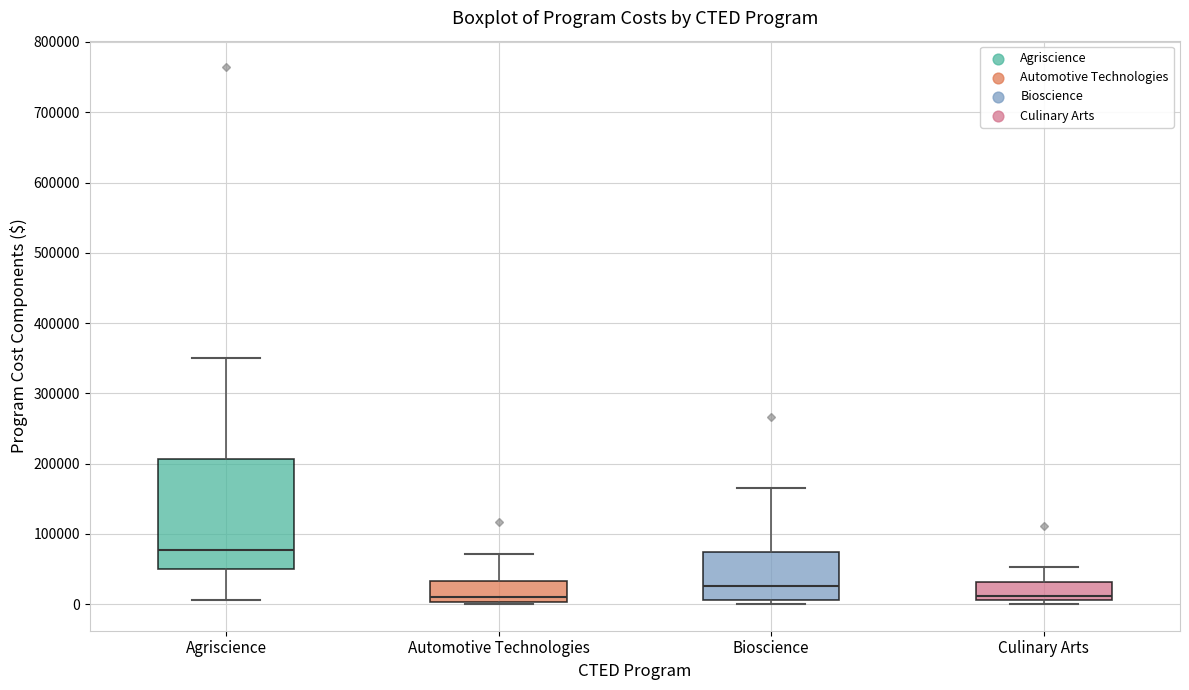

Comparing the boxes themselves (not the whiskers), which one is the tallest?

Agriscience